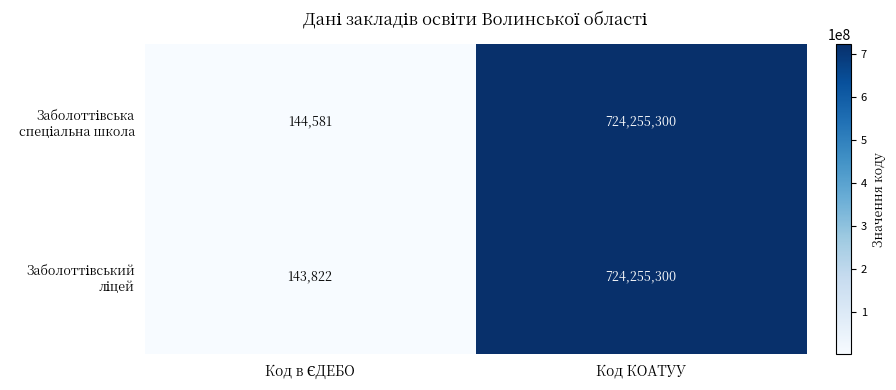

Which label corresponds to the largest value in the chart?

Код КОАТУУ